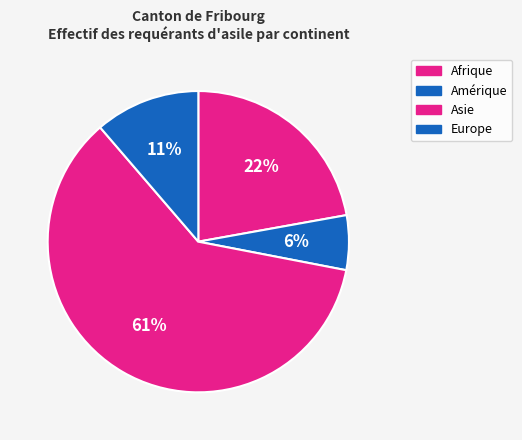

What portion of the pie excludes Asie?

39.3%